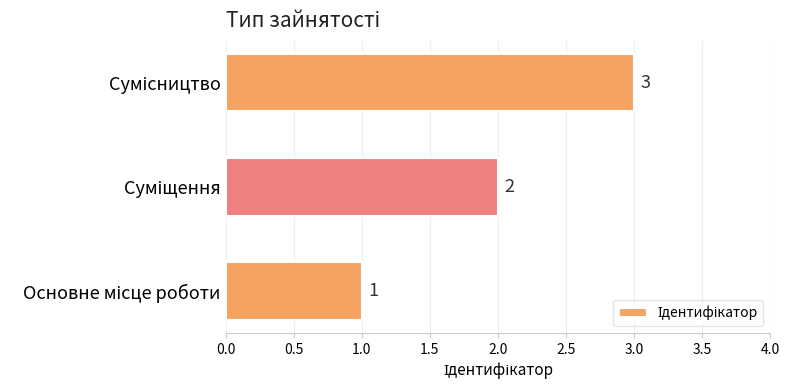

What is the sum of all values?

6